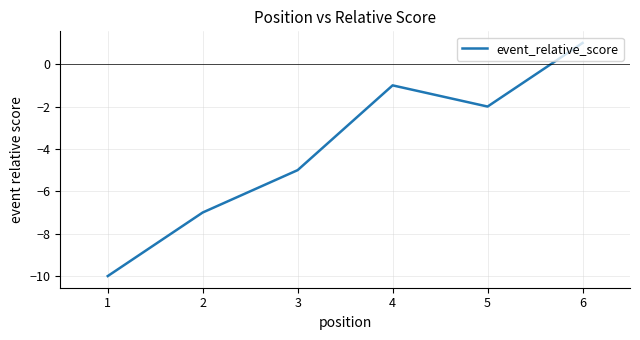

What is the difference between the second highest and second lowest values?

6